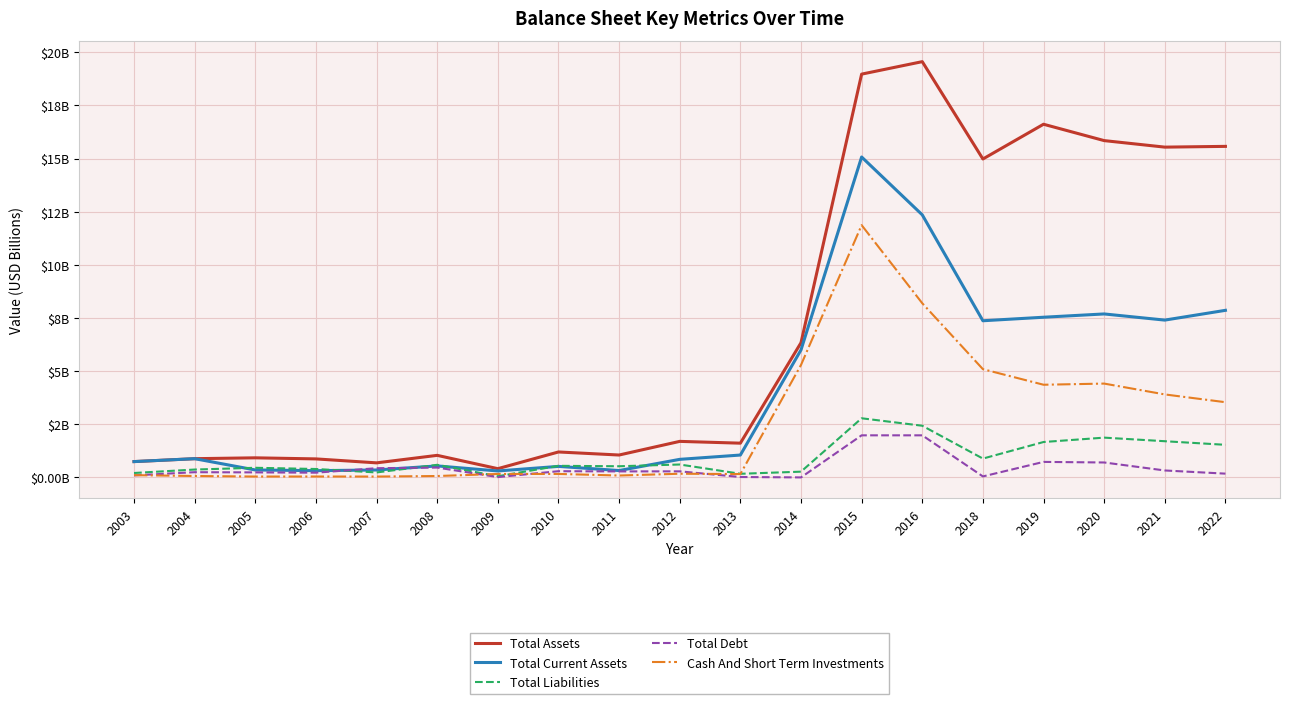

True or false: Total Assets has more than 0 points higher than both neighbors.

True